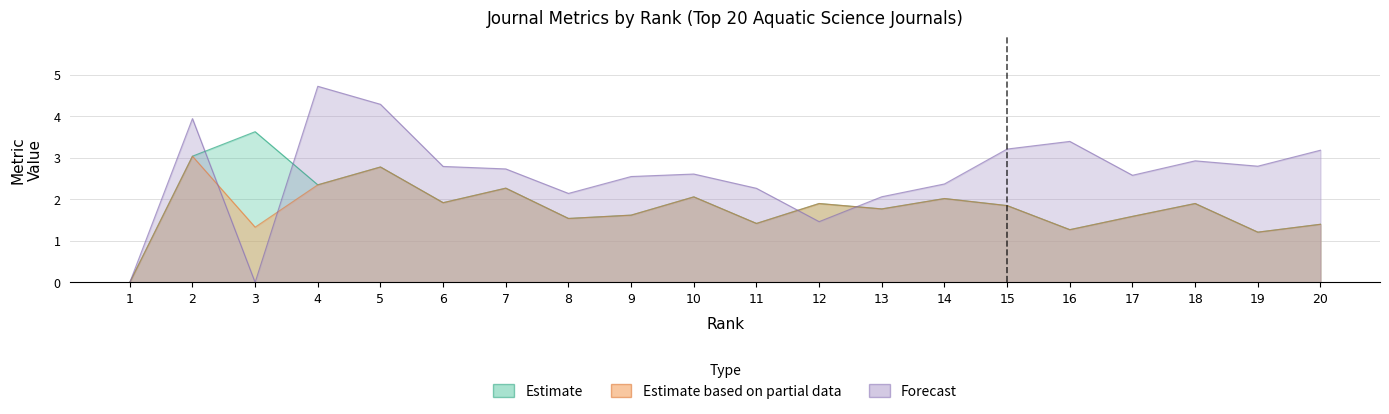

At which category does Ref. / Doc. reach its first local peak?

3